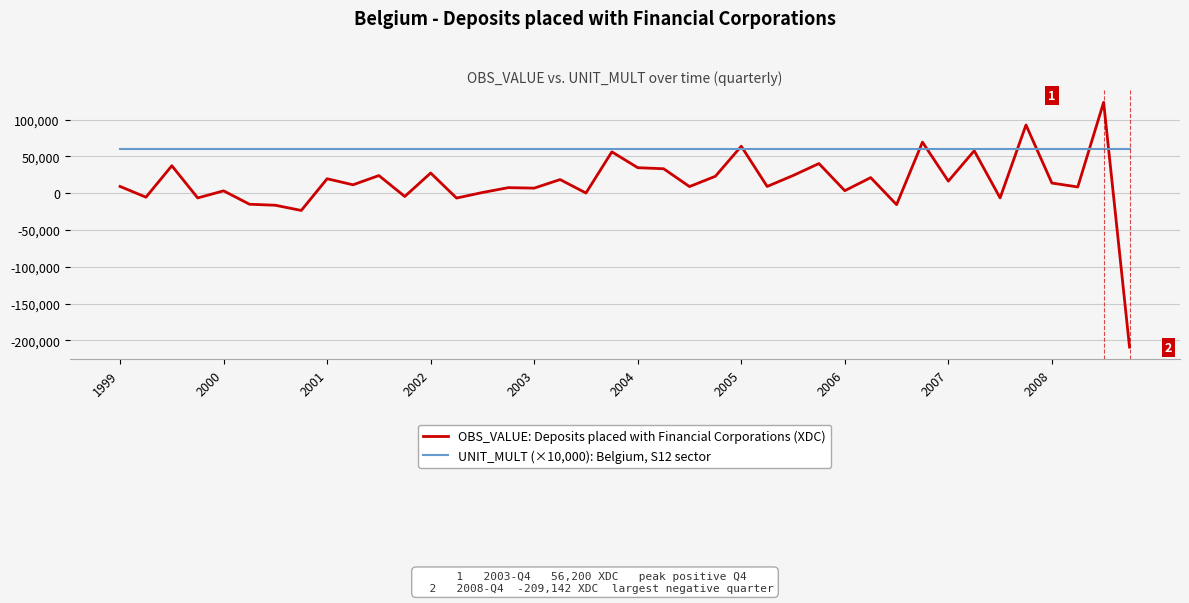

In OBS_VALUE: Deposits placed with Financial Corporations (XDC), how many points are lower than both neighbors (excluding endpoints)?

15